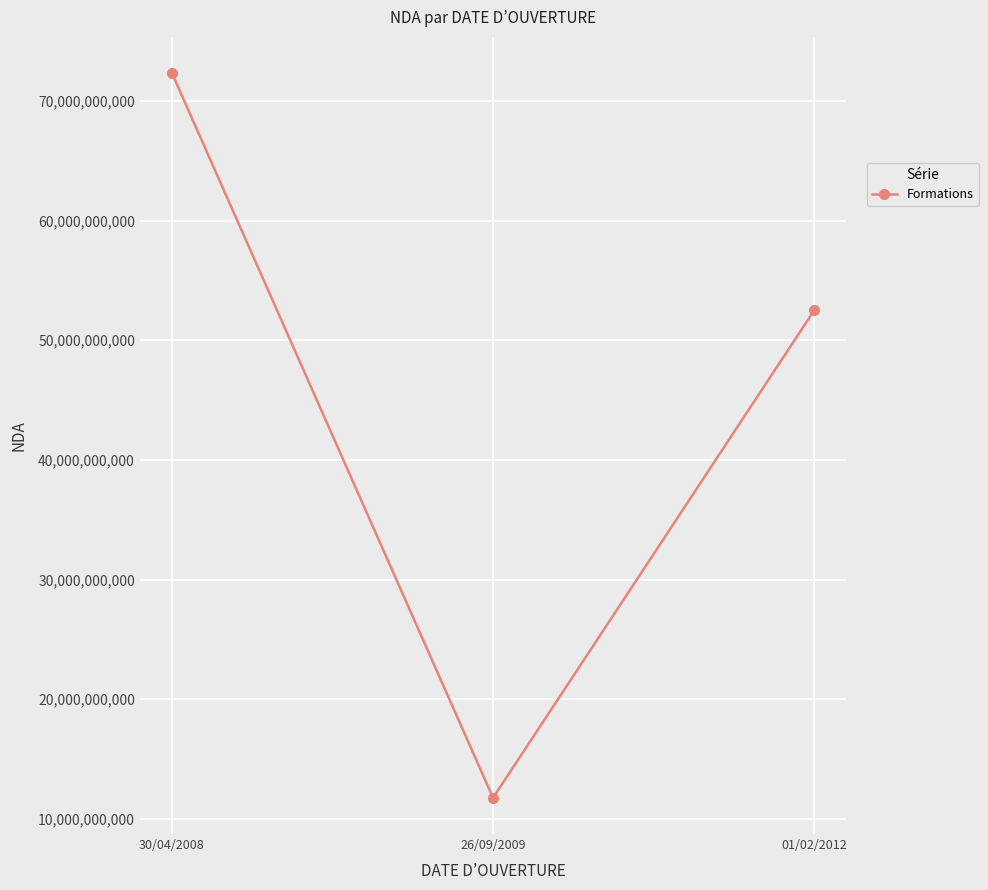

At which label does the data first exceed 52490279449?

30/04/2008